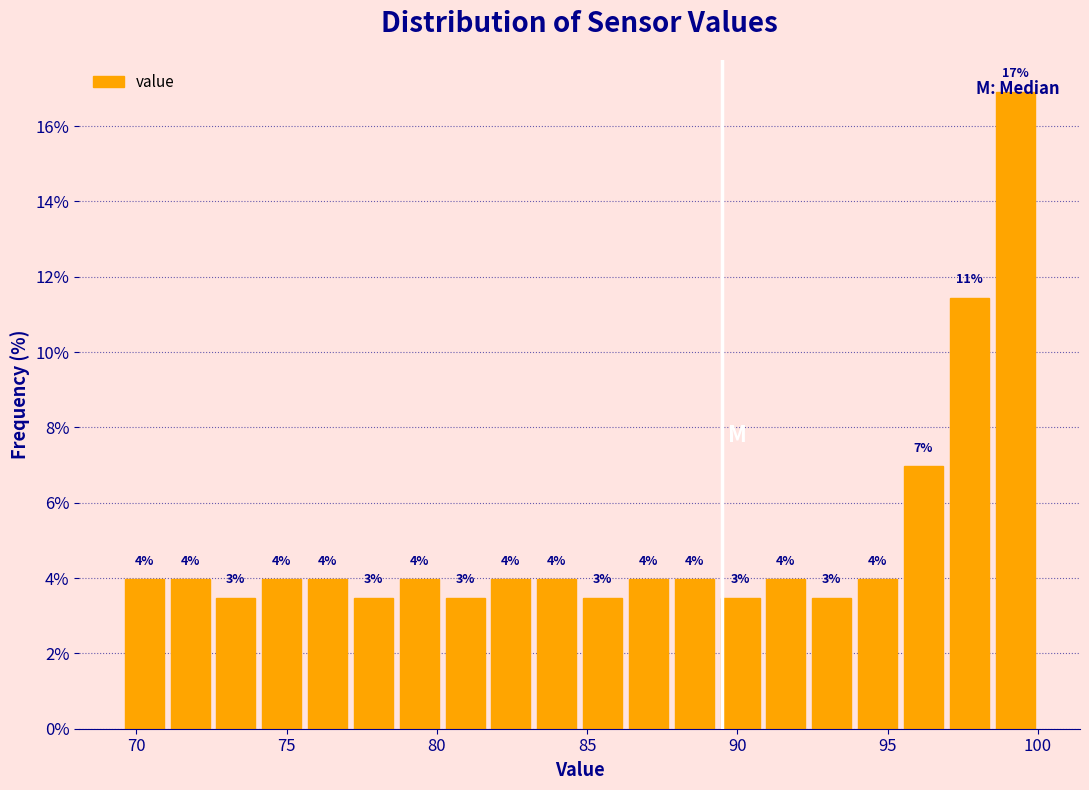

Around what value on the x-axis is the tallest bar? Give the approximate position of its centre, as read against the axis.

99.0